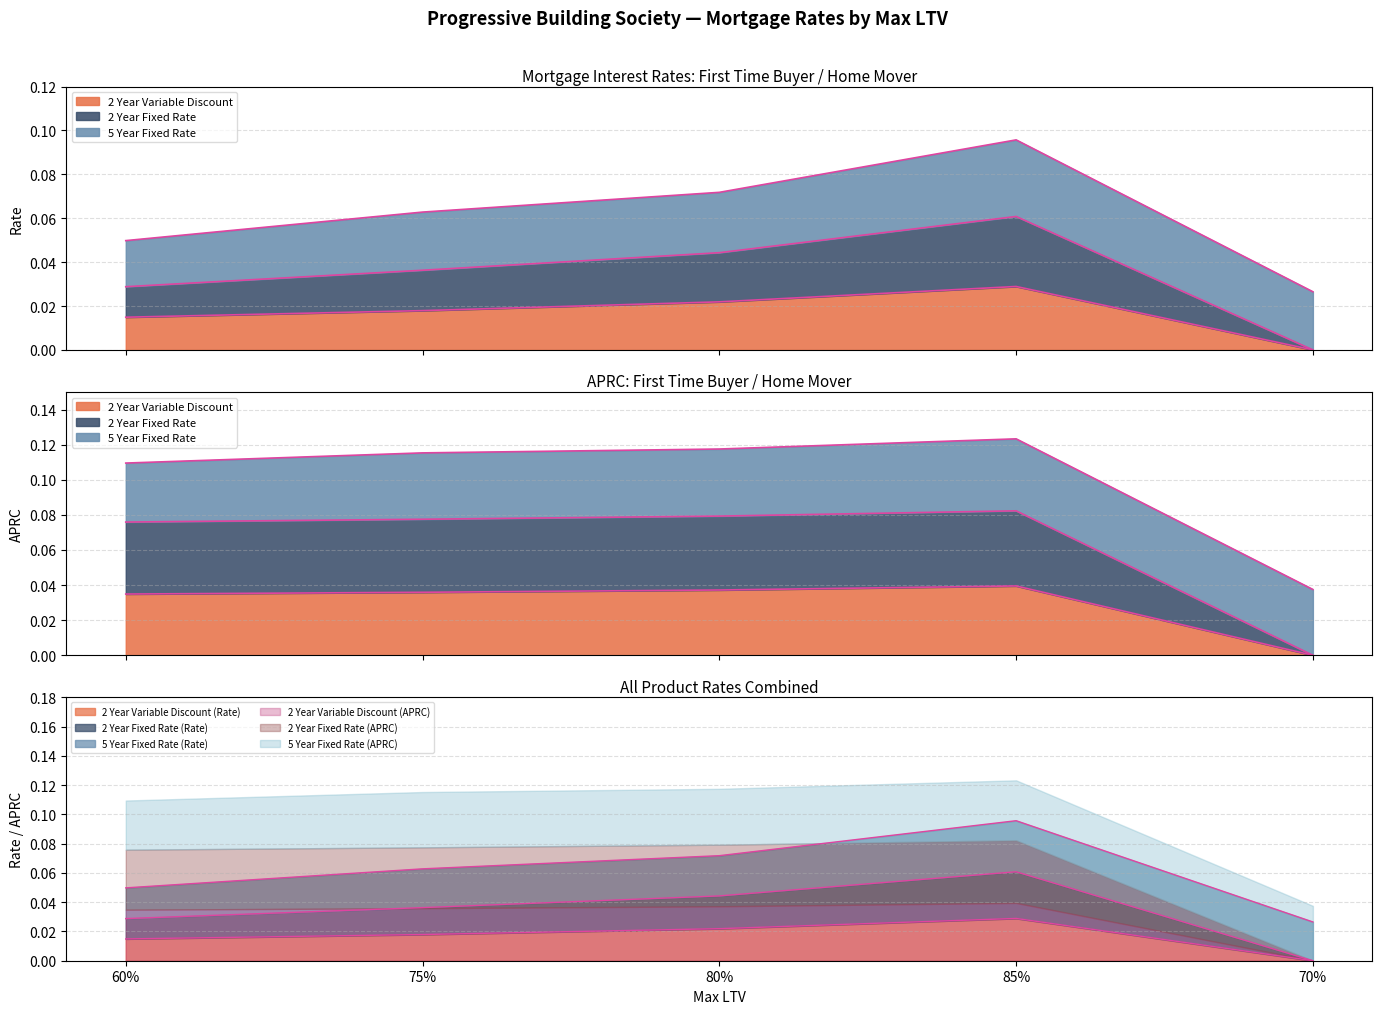

At which label does 2 Year Variable Discount (Rate) reach its peak?

85%